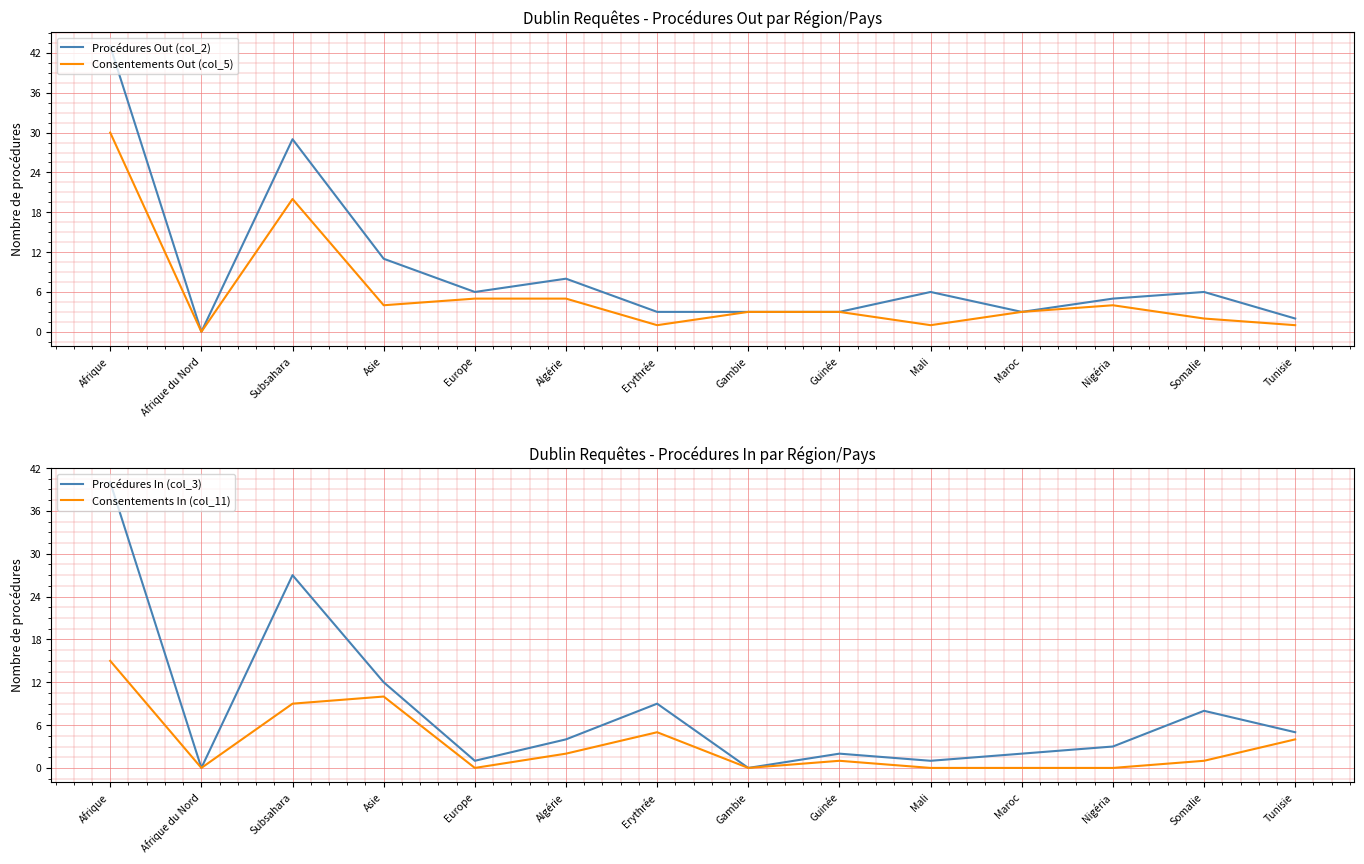

At which label is Consentements In (col_11) closest to 7?

Subsahara